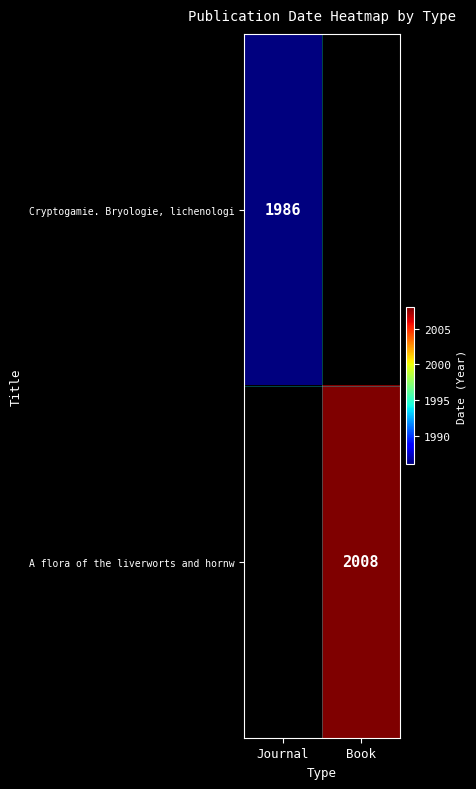

Is it true that Cryptogamie. Bryologie, lichenologi equals 2811 at Journal?

False